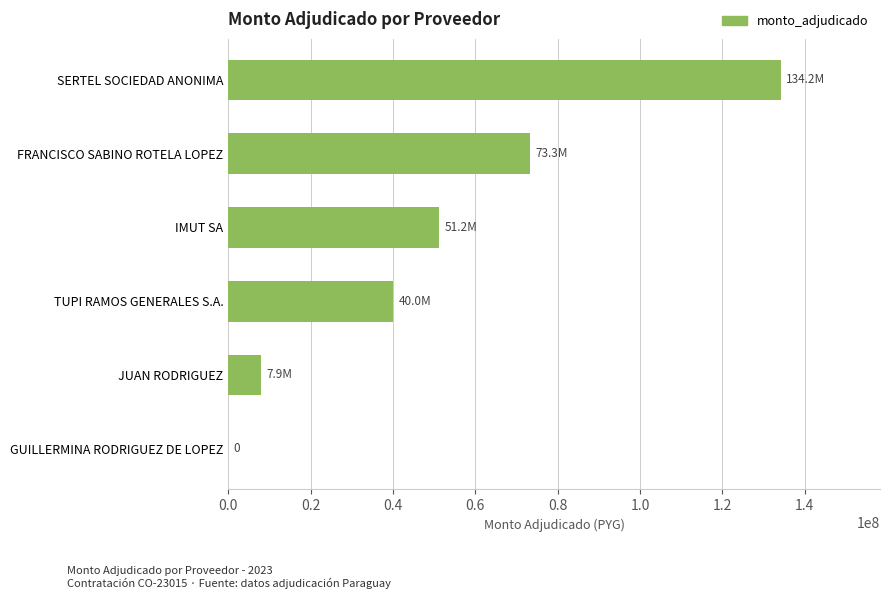

How many values are above zero?

5